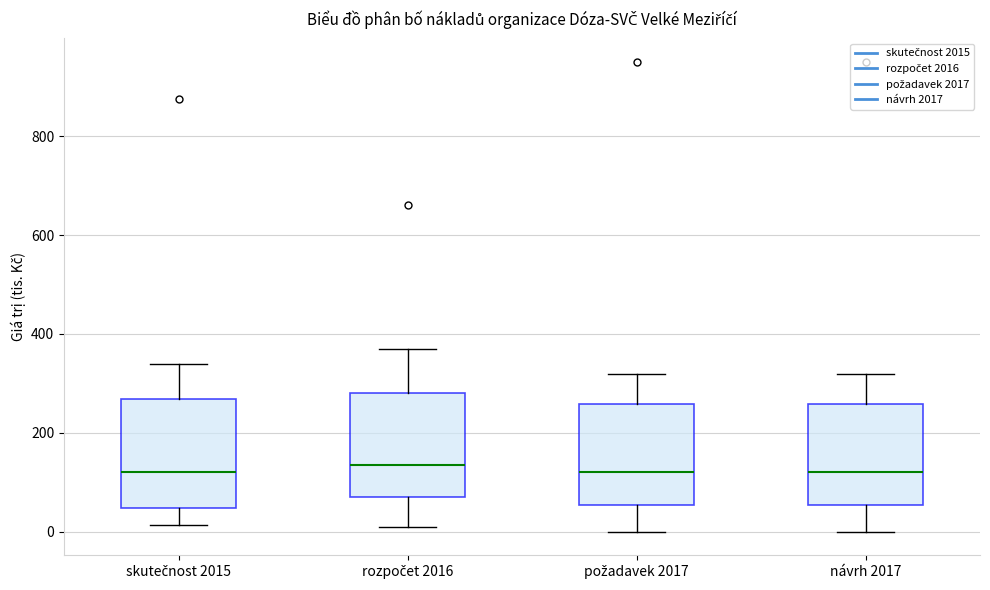

Reading left to right, read every box against the y-axis: the position of its median line, the range the box covers, and the ends of its whiskers. The values are not printed on the chart, so give them approximately, as read against the axis.

skutečnost 2015: median 120, box 40 to 260, whiskers 20 to 340
rozpočet 2016: median 140, box 80 to 280, whiskers 20 to 380
požadavek 2017: median 120, box 60 to 260, whiskers 0 to 320
návrh 2017: median 120, box 60 to 260, whiskers 0 to 320